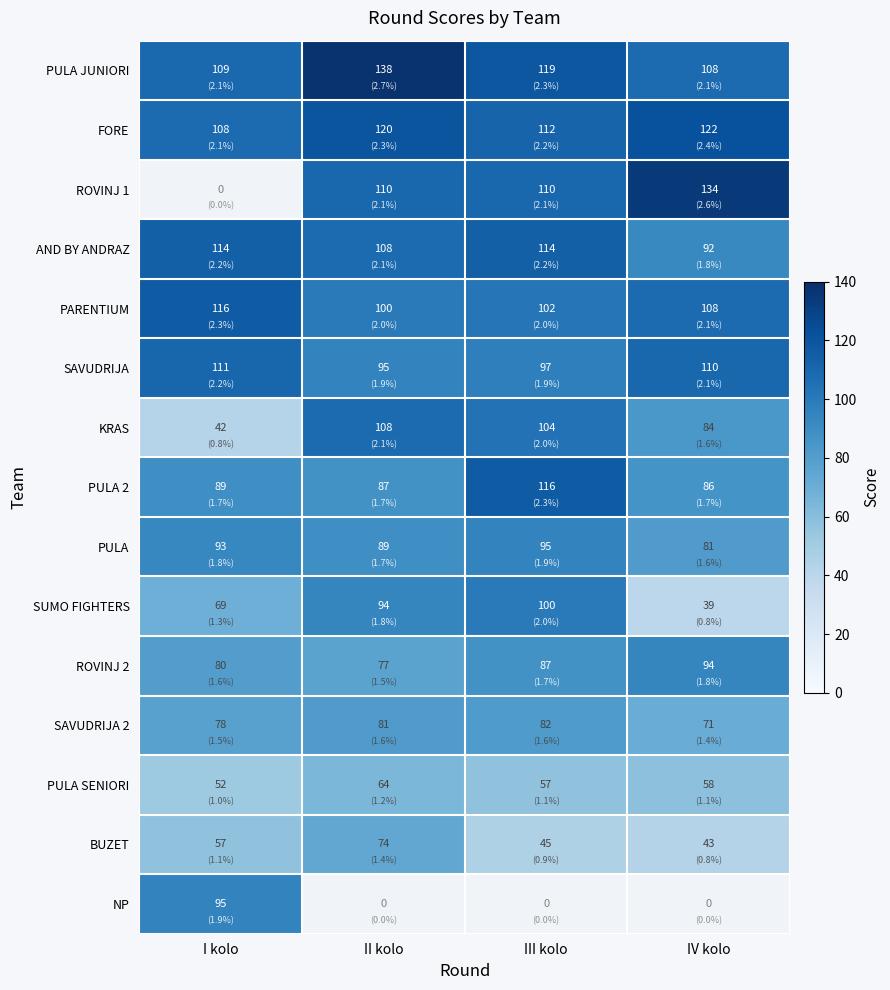

What is the sum of all PARENTIUM values?

426